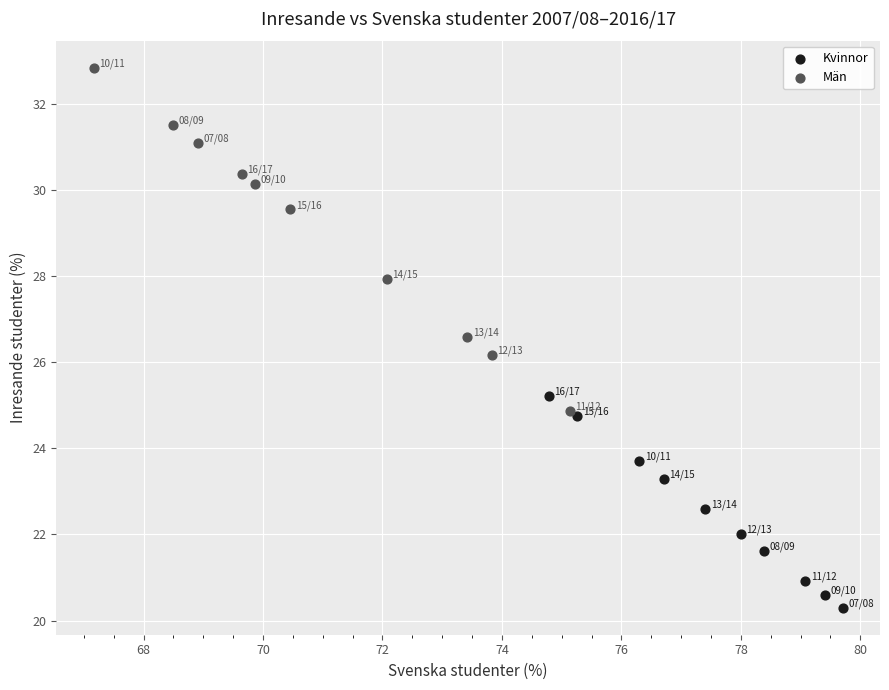

Which series reaches the minimum Y coordinate?

Kvinnor